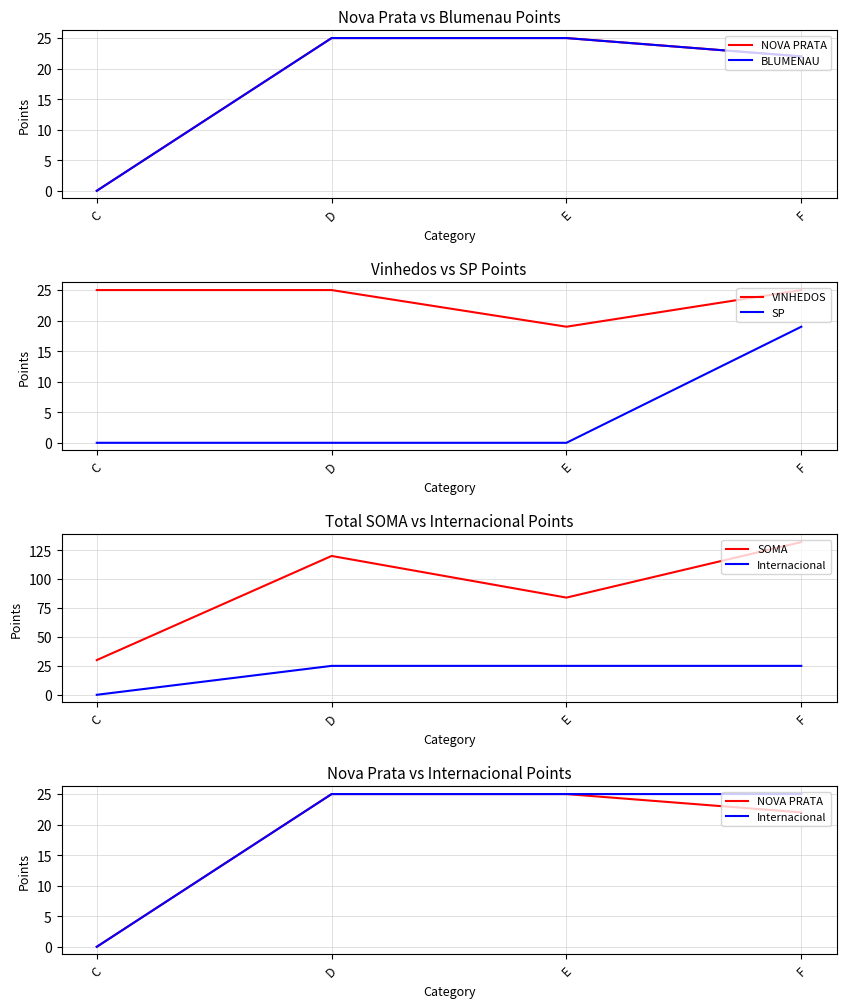

How many values in NOVA PRATA are above zero?

3